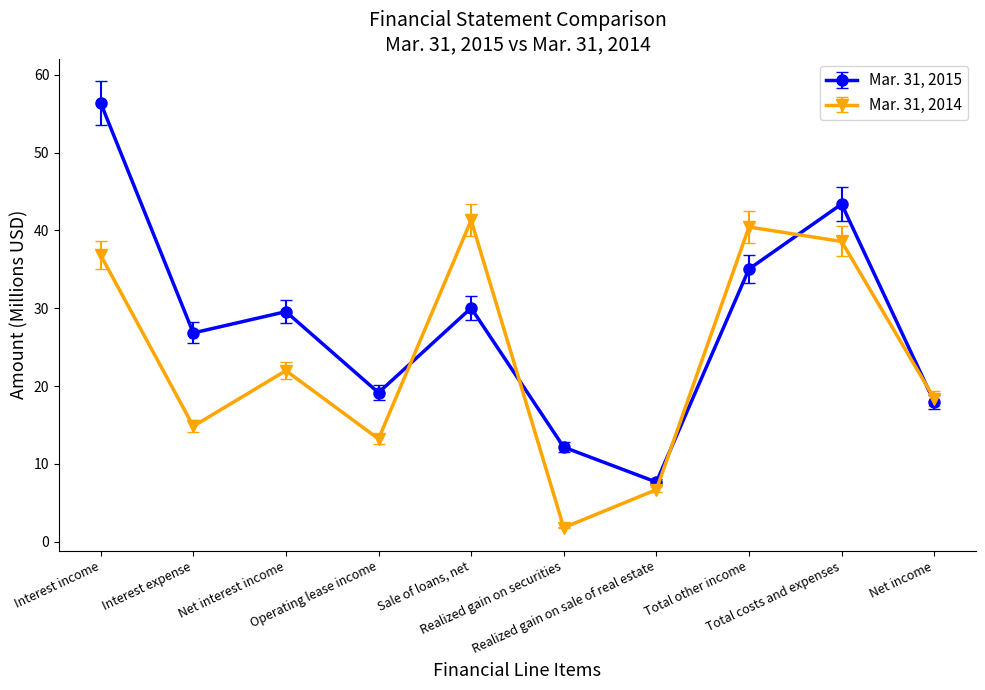

What is the value of the Mar. 31, 2015 point at the 4th from the left?

19.1